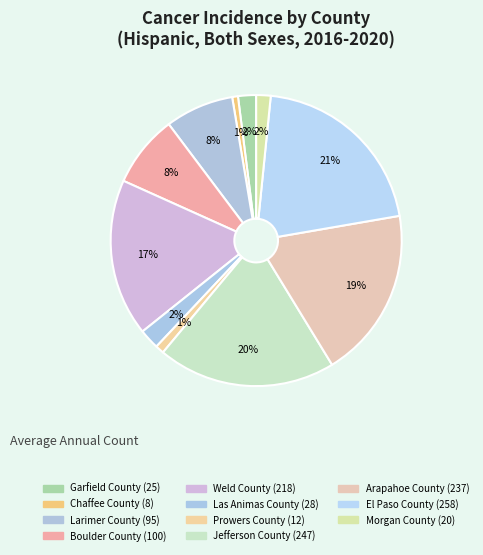

Which category has the smallest portion of the pie?

Chaffee County